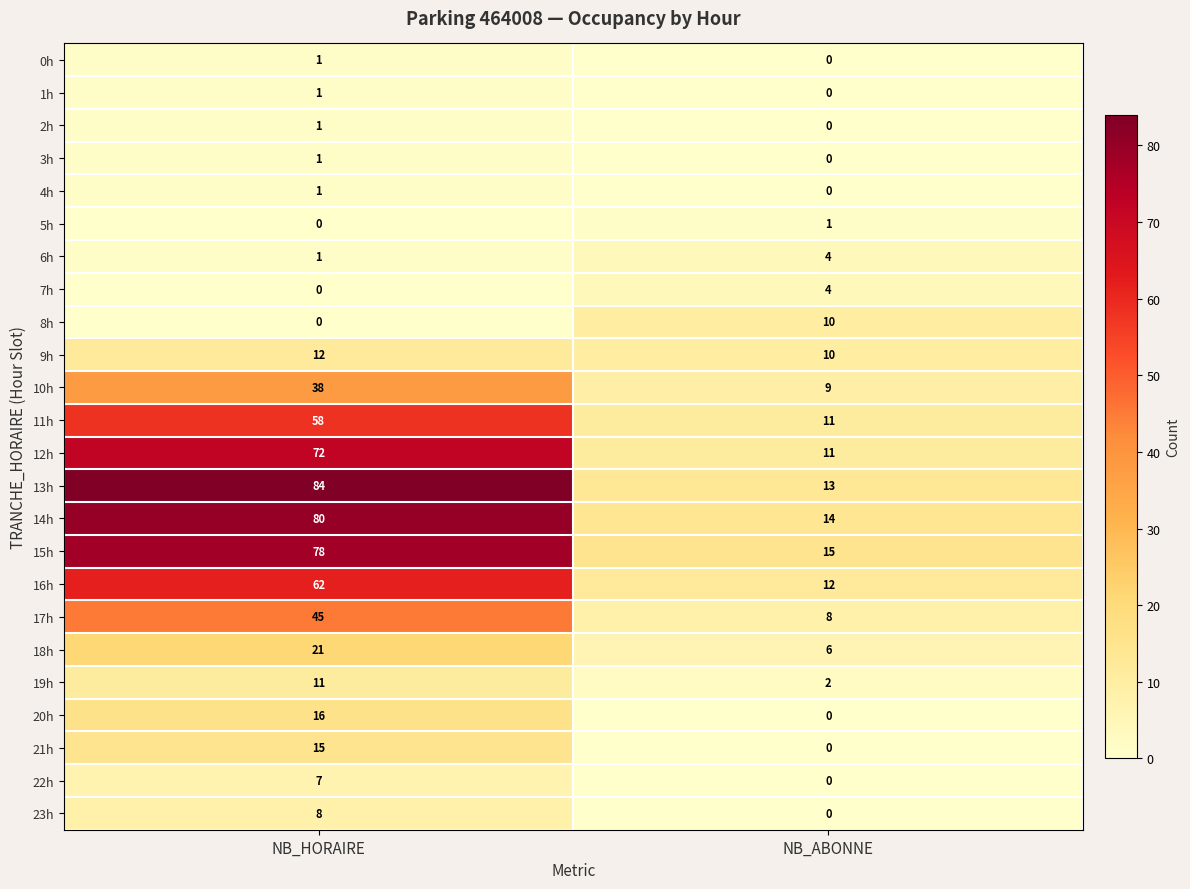

The value of 17h at NB_ABONNE is 8. True or false?

True